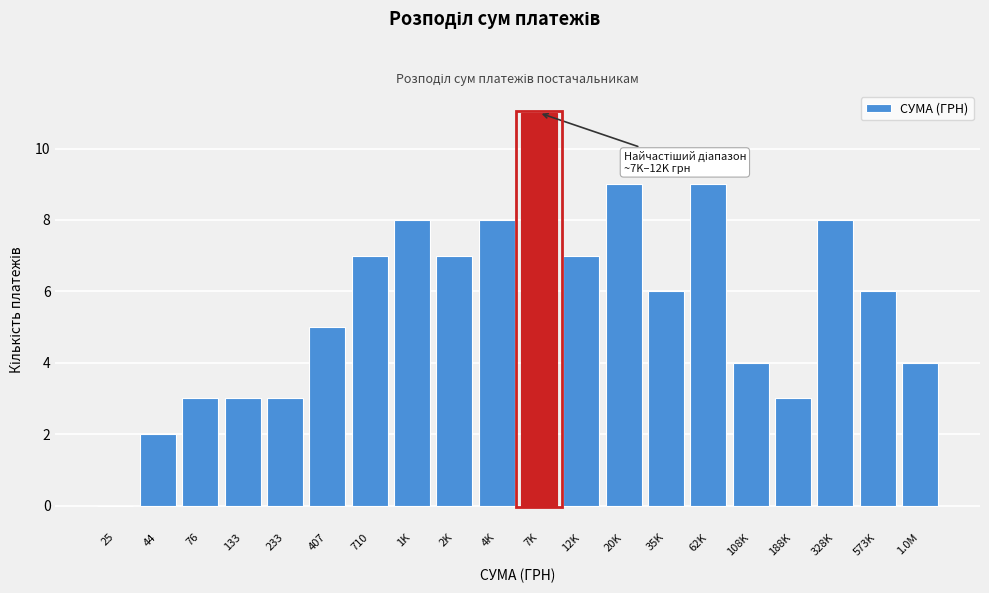

Reading left to right, what are all the values shown in this chart?

25=0	44=2	76=3	133=3	233=3	407=5	710=7	1K=8	2K=7	4K=8	7K=11	12K=7	20K=9	35K=6	62K=9	108K=4	188K=3	328K=8	573K=6	1.0M=4